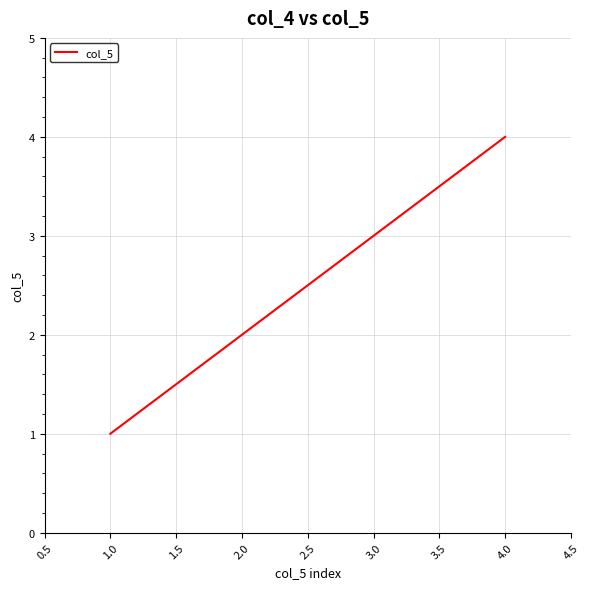

Where is the data nearest to the value 2?

2.0